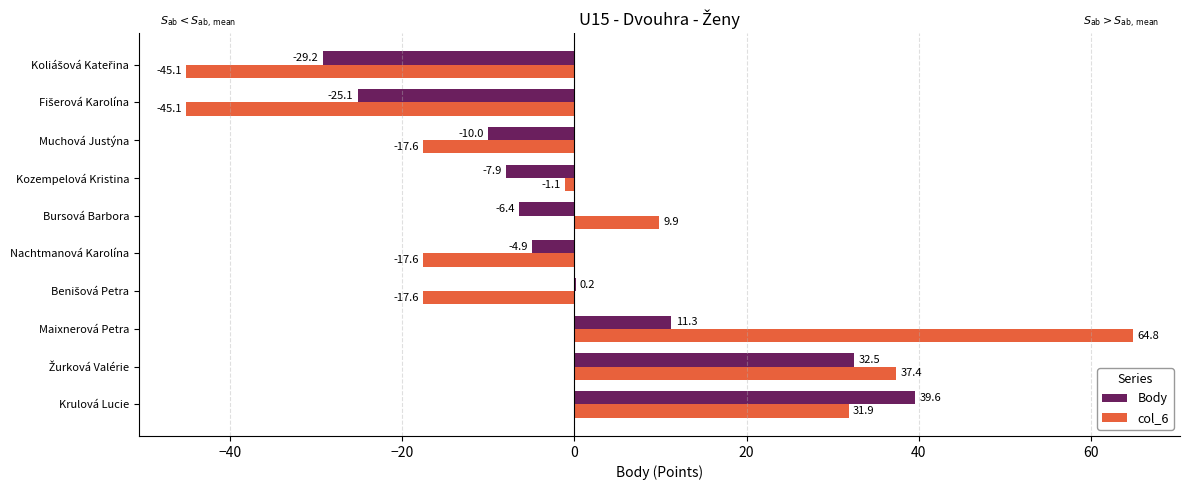

How many data points does each series have?

10